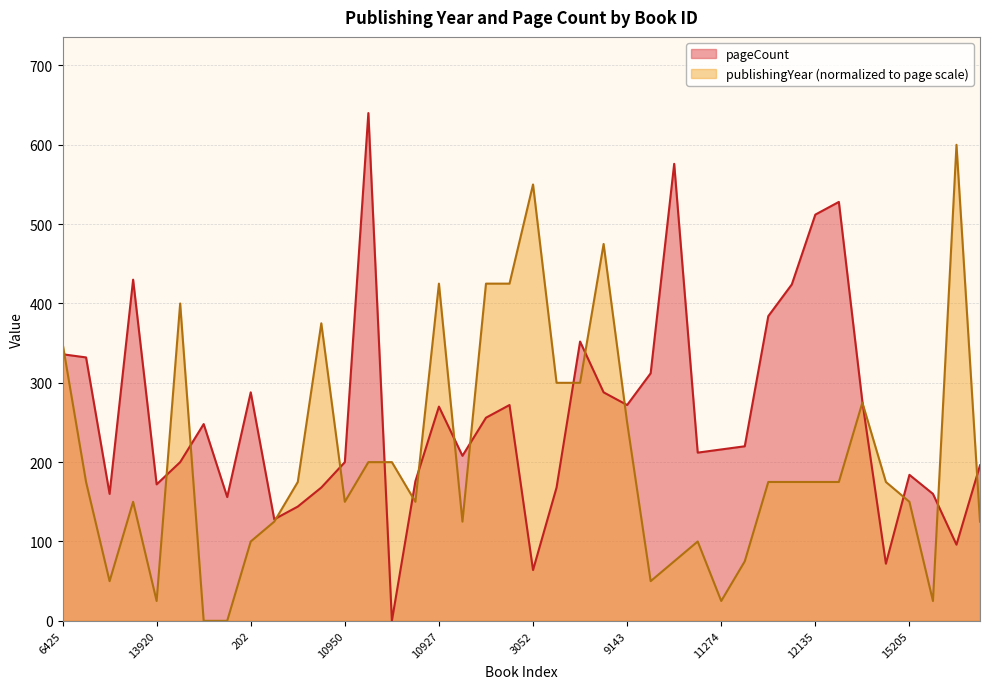

What is the average value of the pageCount series?

257